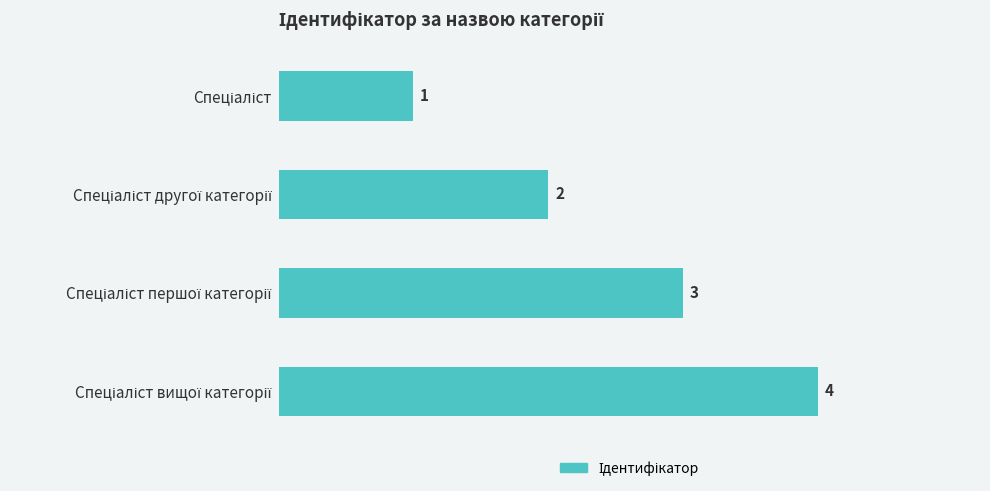

Count the number of categories in the chart.

4